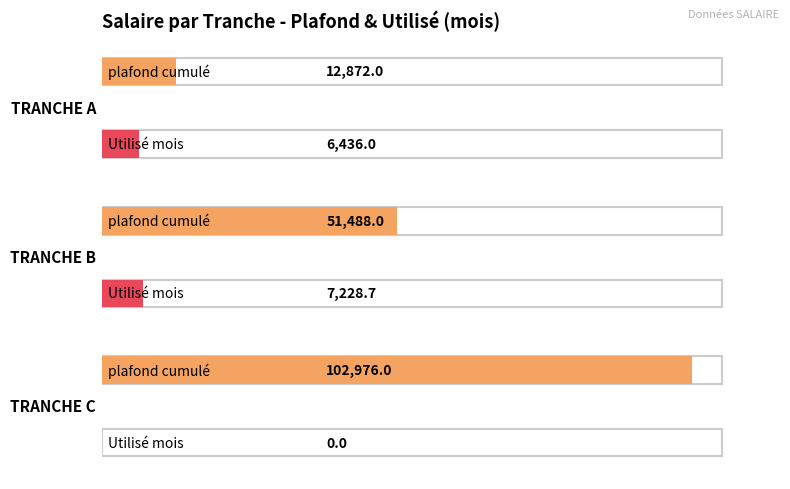

The Utilisé mois series shows -4240.8 at TRANCHE C. True or false?

False